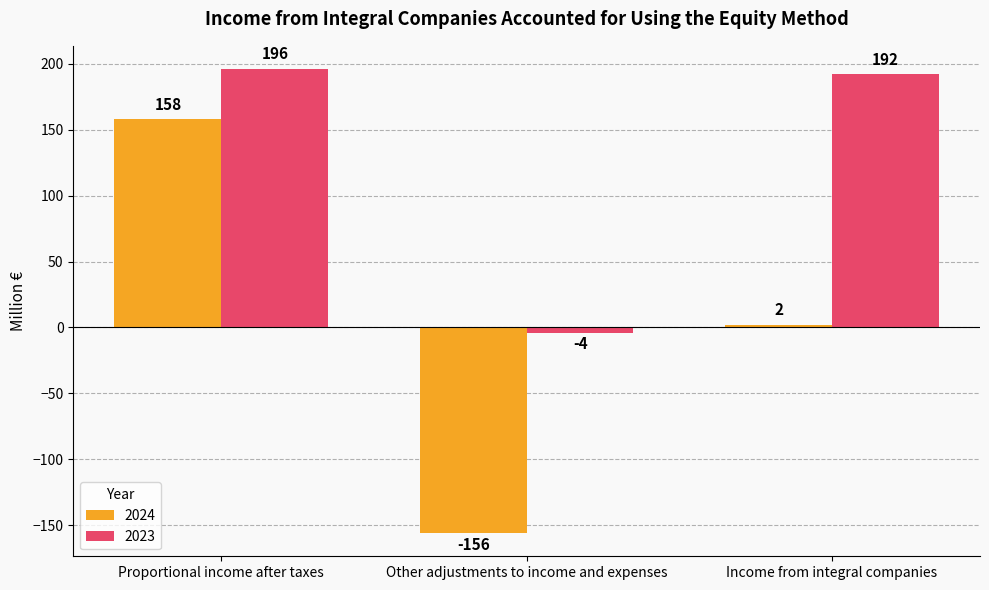

How many data points does each series have?

3